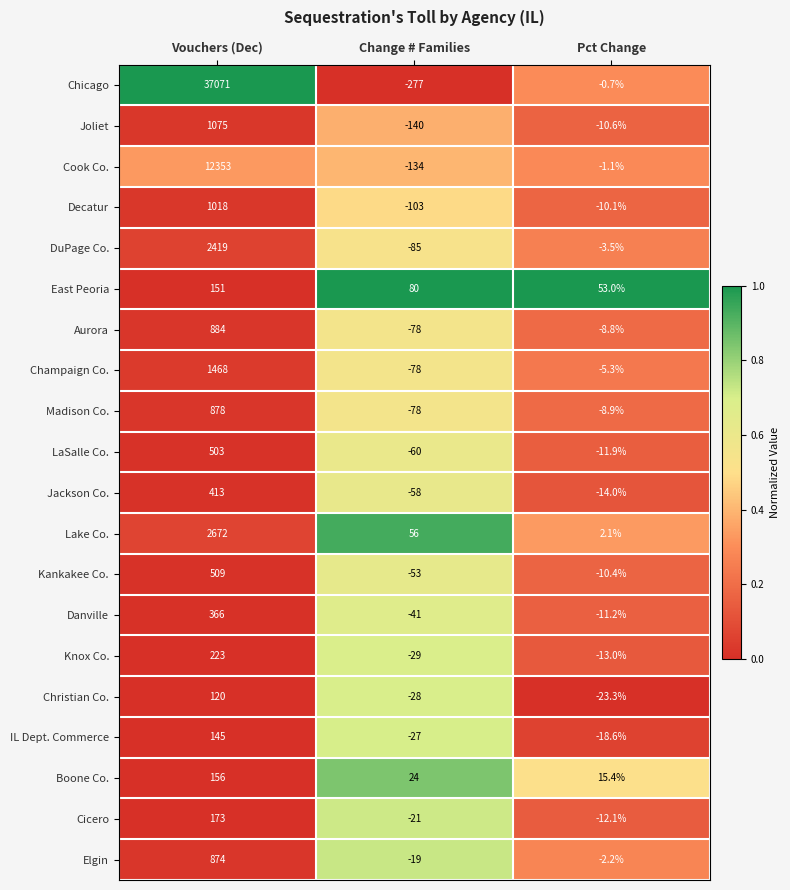

List the series in order of their peak value, highest first.

Chicago, Cook Co., Lake Co., DuPage Co., Champaign Co., Joliet, Decatur, Aurora, Madison Co., Elgin, Kankakee Co., LaSalle Co., Jackson Co., Danville, Knox Co., Cicero, Boone Co., East Peoria, IL Dept. Commerce, Christian Co.